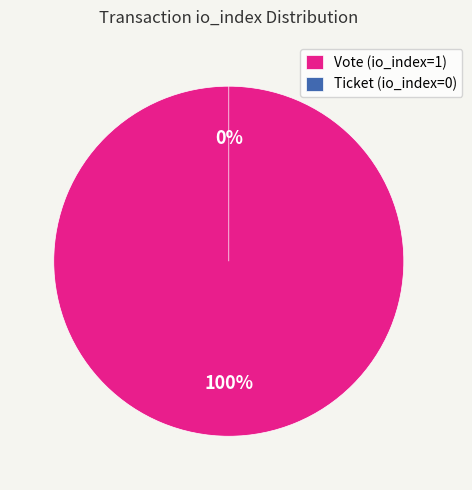

Which slice represents more than half of the pie?

Vote (io_index=1)